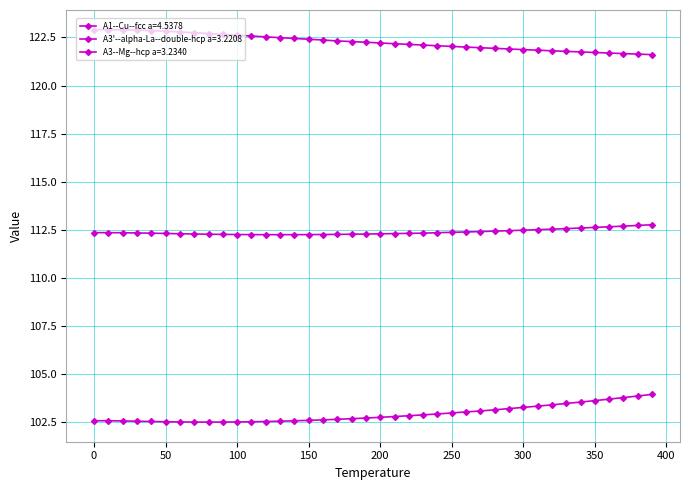

Count the number of data series in this chart.

3